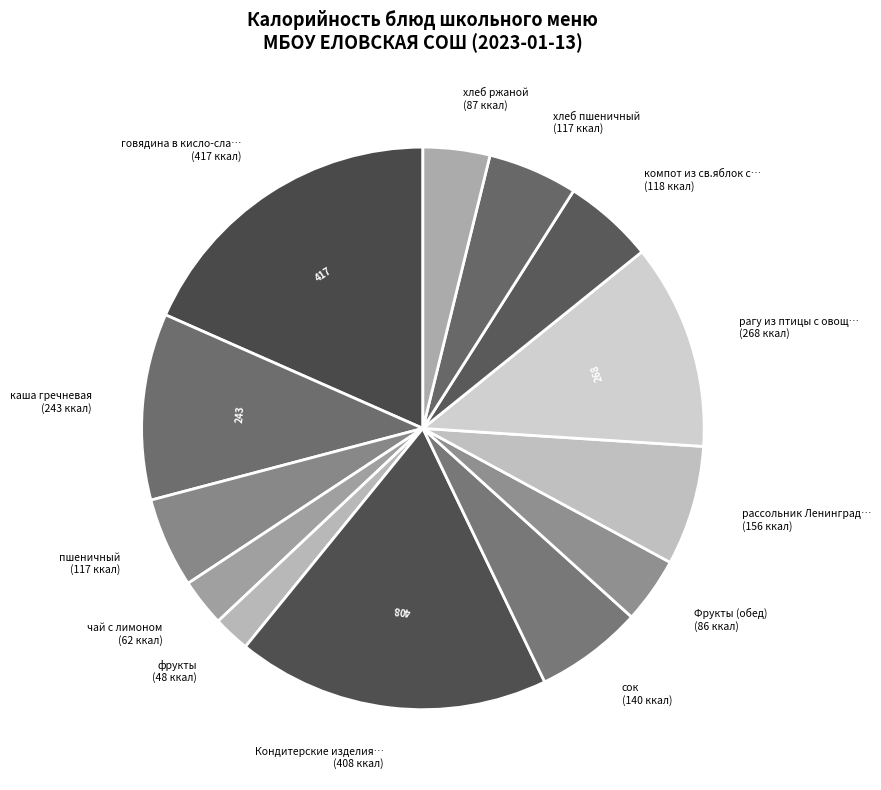

How many segments does this pie chart have?

13